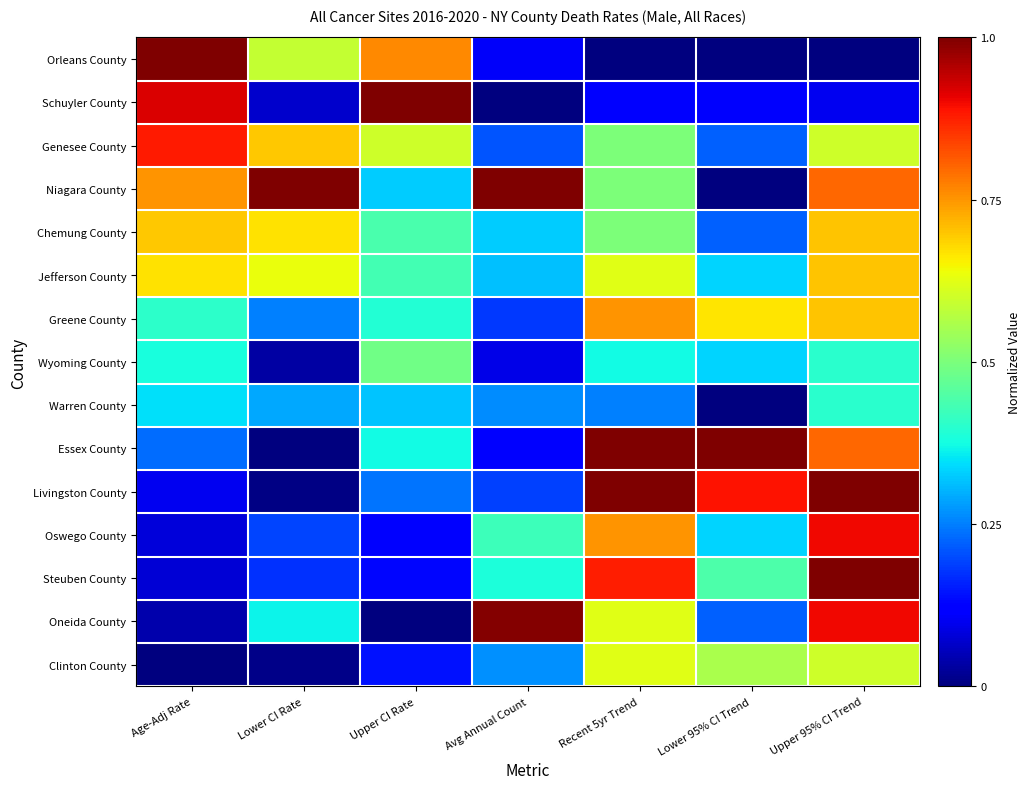

Reading right to left, list all the values displayed in this chart.

Orleans County: Upper 95% CI Trend=0.0	Lower 95% CI Trend=0.0	Recent 5yr Trend=0.0	Avg Annual Count=0.1	Upper CI Rate=0.8	Lower CI Rate=0.6	Age-Adj Rate=1.0
Schuyler County: Upper 95% CI Trend=0.1	Lower 95% CI Trend=0.1	Recent 5yr Trend=0.1	Avg Annual Count=0.0	Upper CI Rate=1.0	Lower CI Rate=0.1	Age-Adj Rate=0.9
Genesee County: Upper 95% CI Trend=0.6	Lower 95% CI Trend=0.2	Recent 5yr Trend=0.5	Avg Annual Count=0.2	Upper CI Rate=0.6	Lower CI Rate=0.7	Age-Adj Rate=0.9
Niagara County: Upper 95% CI Trend=0.8	Lower 95% CI Trend=0.0	Recent 5yr Trend=0.5	Avg Annual Count=1.0	Upper CI Rate=0.3	Lower CI Rate=1.0	Age-Adj Rate=0.8
Chemung County: Upper 95% CI Trend=0.7	Lower 95% CI Trend=0.2	Recent 5yr Trend=0.5	Avg Annual Count=0.3	Upper CI Rate=0.4	Lower CI Rate=0.7	Age-Adj Rate=0.7
Jefferson County: Upper 95% CI Trend=0.7	Lower 95% CI Trend=0.3	Recent 5yr Trend=0.6	Avg Annual Count=0.3	Upper CI Rate=0.4	Lower CI Rate=0.6	Age-Adj Rate=0.7
Greene County: Upper 95% CI Trend=0.7	Lower 95% CI Trend=0.7	Recent 5yr Trend=0.8	Avg Annual Count=0.2	Upper CI Rate=0.4	Lower CI Rate=0.3	Age-Adj Rate=0.4
Wyoming County: Upper 95% CI Trend=0.4	Lower 95% CI Trend=0.3	Recent 5yr Trend=0.4	Avg Annual Count=0.1	Upper CI Rate=0.5	Lower CI Rate=0.0	Age-Adj Rate=0.4
Warren County: Upper 95% CI Trend=0.4	Lower 95% CI Trend=0.0	Recent 5yr Trend=0.3	Avg Annual Count=0.3	Upper CI Rate=0.3	Lower CI Rate=0.3	Age-Adj Rate=0.3
Essex County: Upper 95% CI Trend=0.8	Lower 95% CI Trend=1.0	Recent 5yr Trend=1.0	Avg Annual Count=0.1	Upper CI Rate=0.4	Lower CI Rate=0.0	Age-Adj Rate=0.2
Livingston County: Upper 95% CI Trend=1.0	Lower 95% CI Trend=0.9	Recent 5yr Trend=1.0	Avg Annual Count=0.2	Upper CI Rate=0.2	Lower CI Rate=0.0	Age-Adj Rate=0.1
Oswego County: Upper 95% CI Trend=0.9	Lower 95% CI Trend=0.3	Recent 5yr Trend=0.8	Avg Annual Count=0.4	Upper CI Rate=0.1	Lower CI Rate=0.2	Age-Adj Rate=0.1
Steuben County: Upper 95% CI Trend=1.0	Lower 95% CI Trend=0.4	Recent 5yr Trend=0.9	Avg Annual Count=0.4	Upper CI Rate=0.1	Lower CI Rate=0.2	Age-Adj Rate=0.1
Oneida County: Upper 95% CI Trend=0.9	Lower 95% CI Trend=0.2	Recent 5yr Trend=0.6	Avg Annual Count=1.0	Upper CI Rate=0.0	Lower CI Rate=0.4	Age-Adj Rate=0.0
Clinton County: Upper 95% CI Trend=0.6	Lower 95% CI Trend=0.6	Recent 5yr Trend=0.6	Avg Annual Count=0.3	Upper CI Rate=0.1	Lower CI Rate=0.0	Age-Adj Rate=0.0